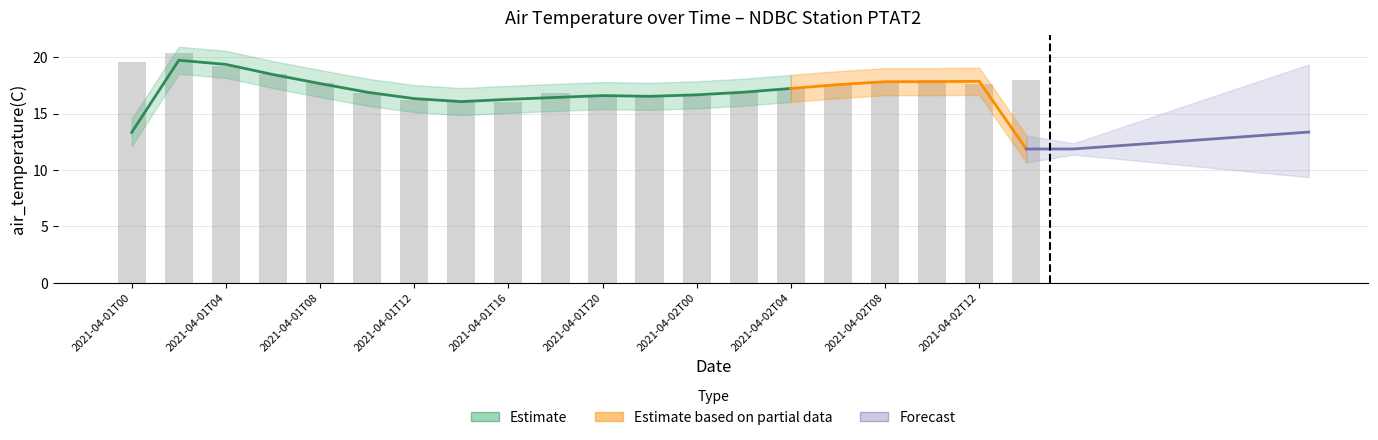

Which label corresponds to the largest value in the chart?

2021-04-01T02